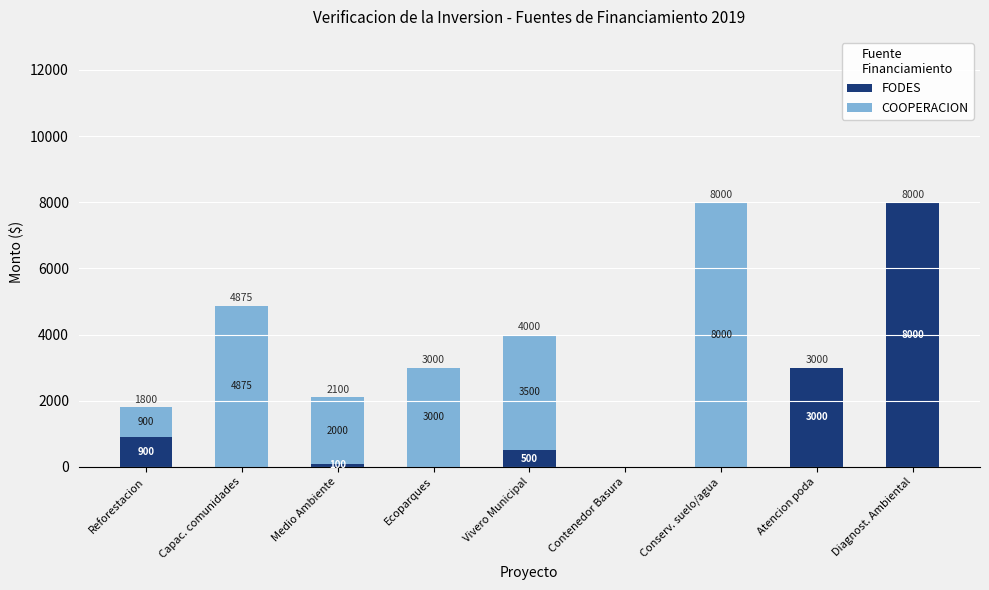

The value of FODES at Reforestacion is 900. True or false?

True